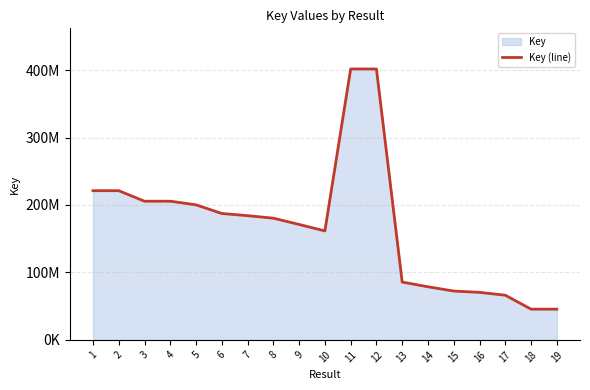

The chart shows a value of 286314579 at 6. True or false?

False